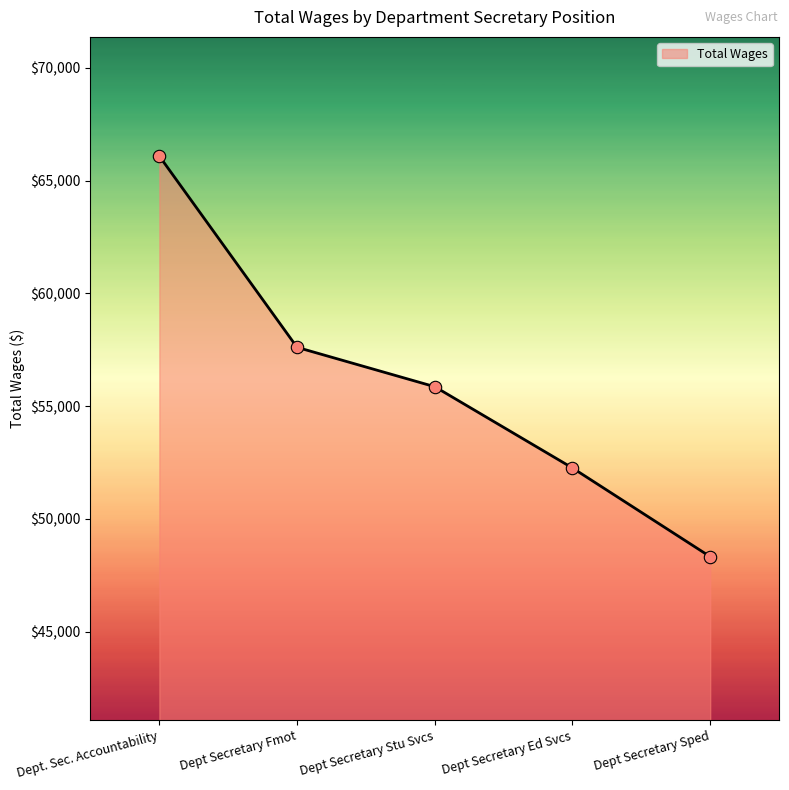

What is the change in value from Dept Secretary Stu Svcs to Dept Secretary Ed Svcs?

-3604